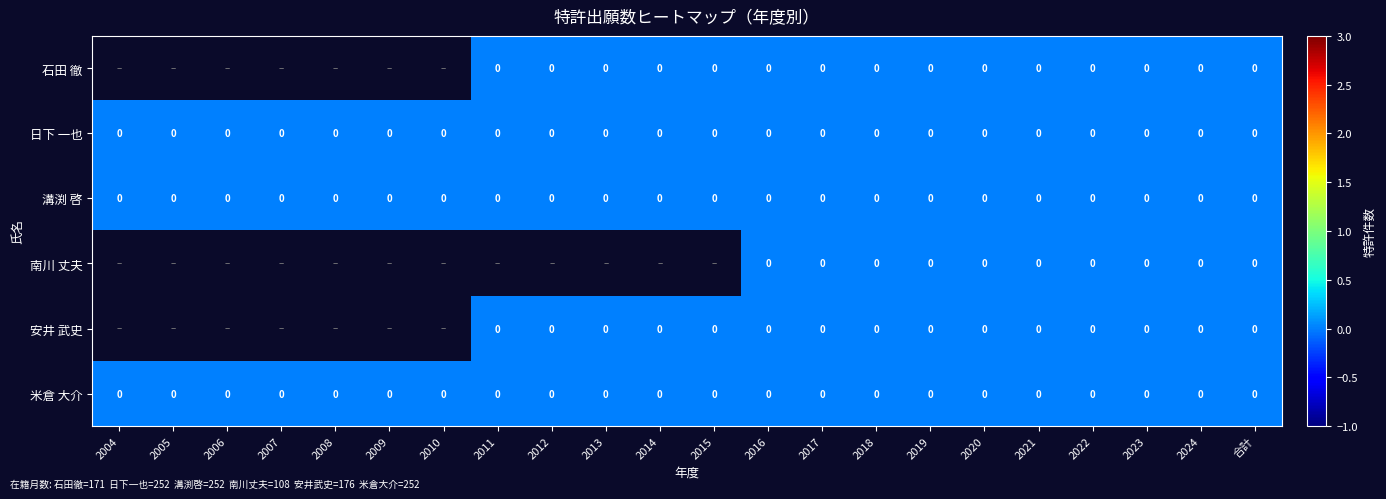

How many series are shown in this chart?

6